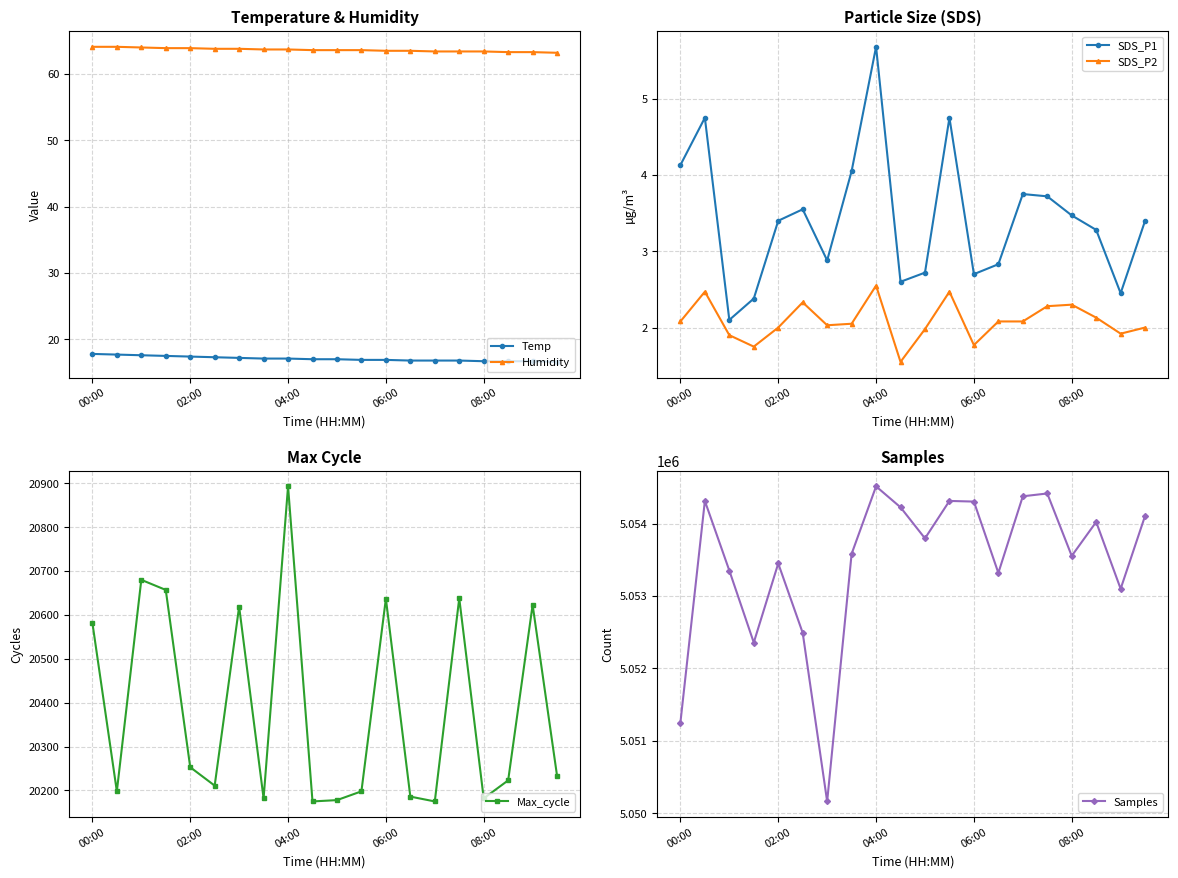

What is the average value of the SDS_P2 series?

2.1